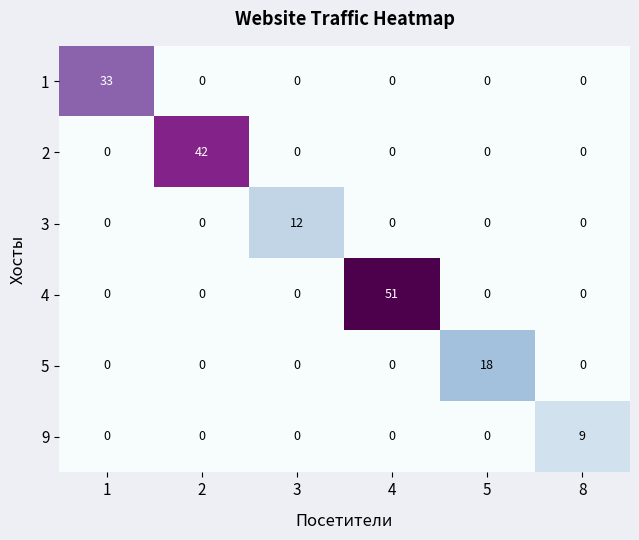

How many data points does each series have?

6